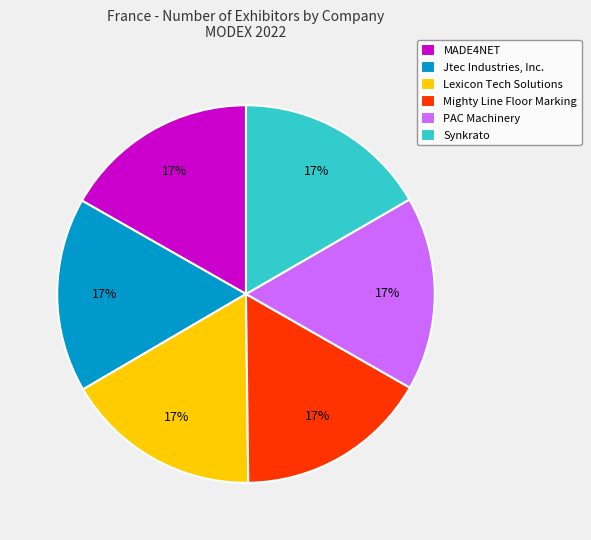

Combined, do Lexicon Tech Solutions and Synkrato account for over 50%?

No